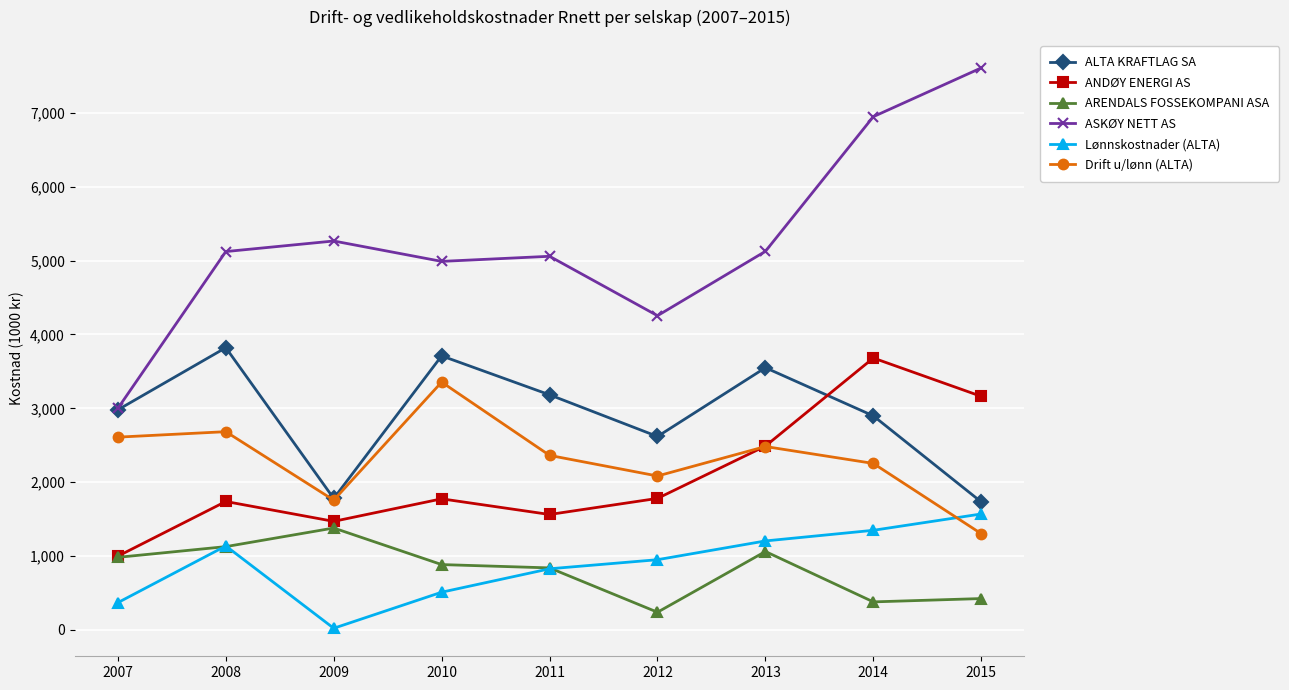

How many lines are shown in the chart?

6